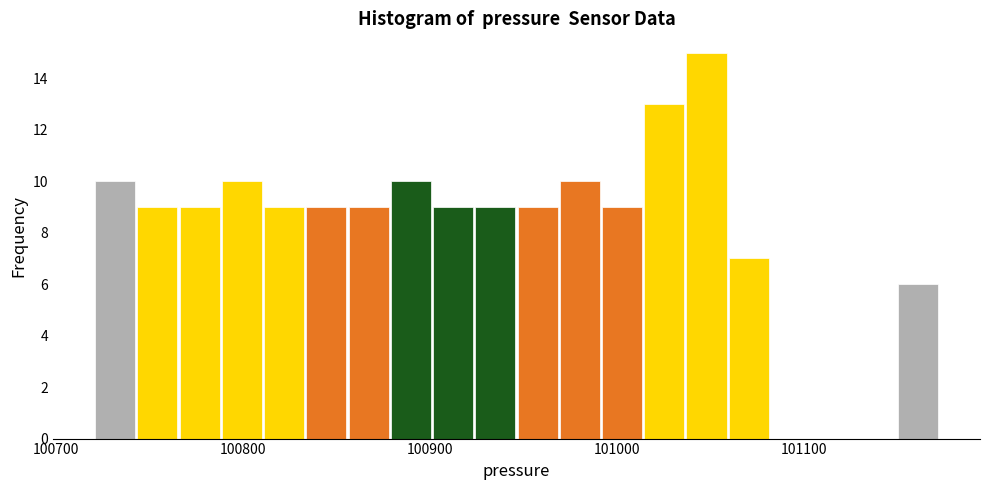

Around what value on the x-axis is the tallest bar? Give the approximate position of its centre, as read against the axis.

101050